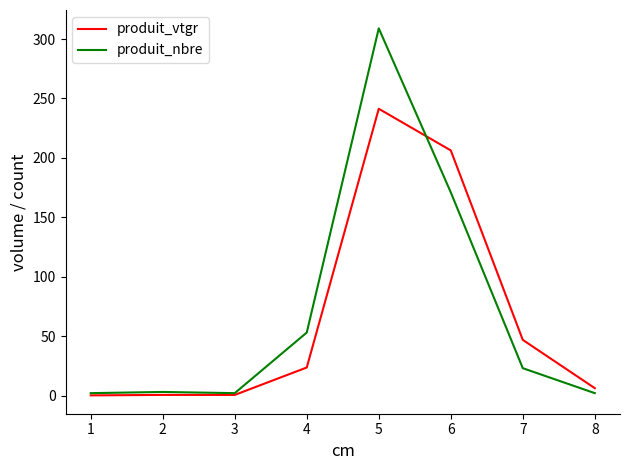

Which series has the largest range (max minus min)?

produit_nbre